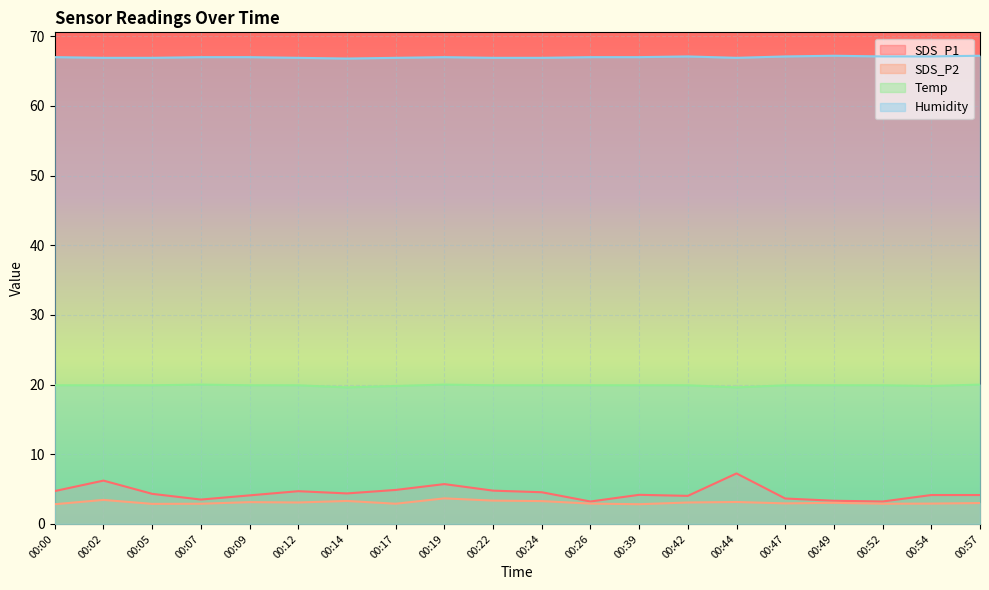

Count the Temp values in the range 19 to 20.

20